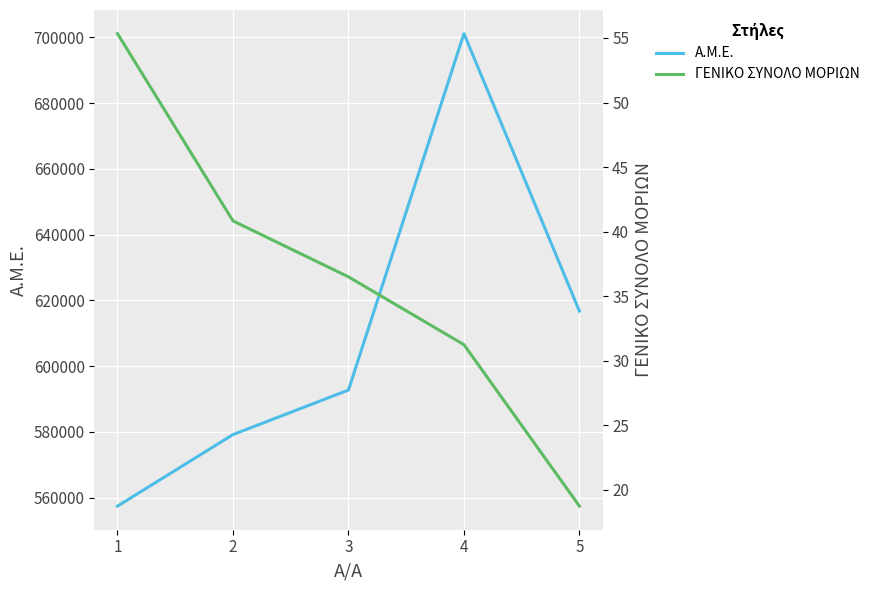

How many interior local peaks does the Α.Μ.Ε. series have?

1